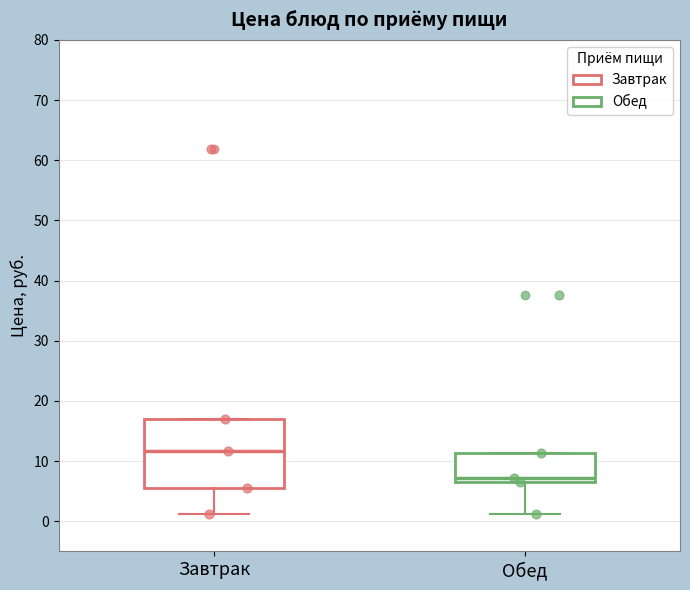

Comparing the boxes themselves (not the whiskers), which one is the tallest?

Завтрак